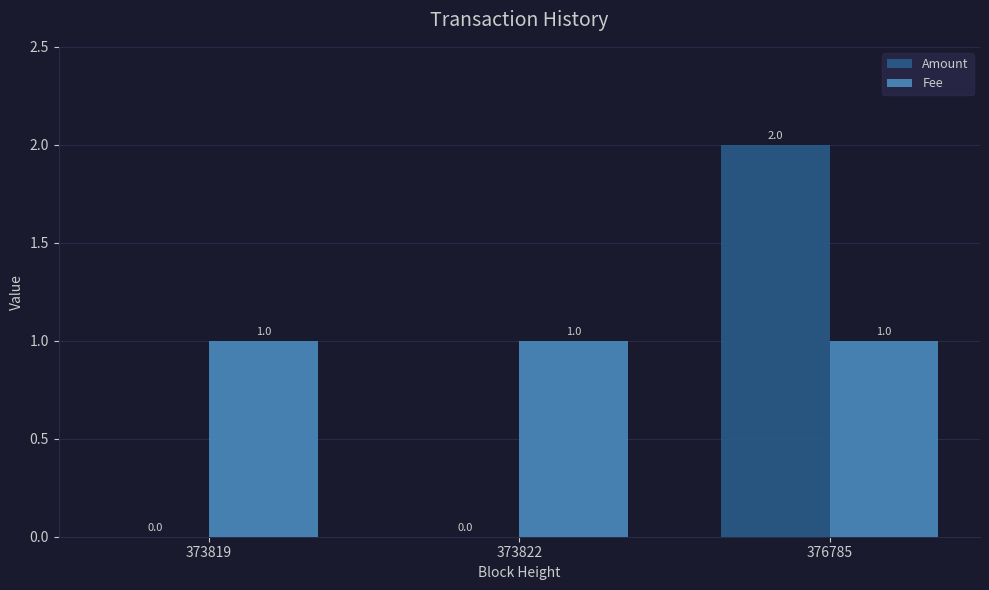

Which category has the highest value in the Amount series?

376785